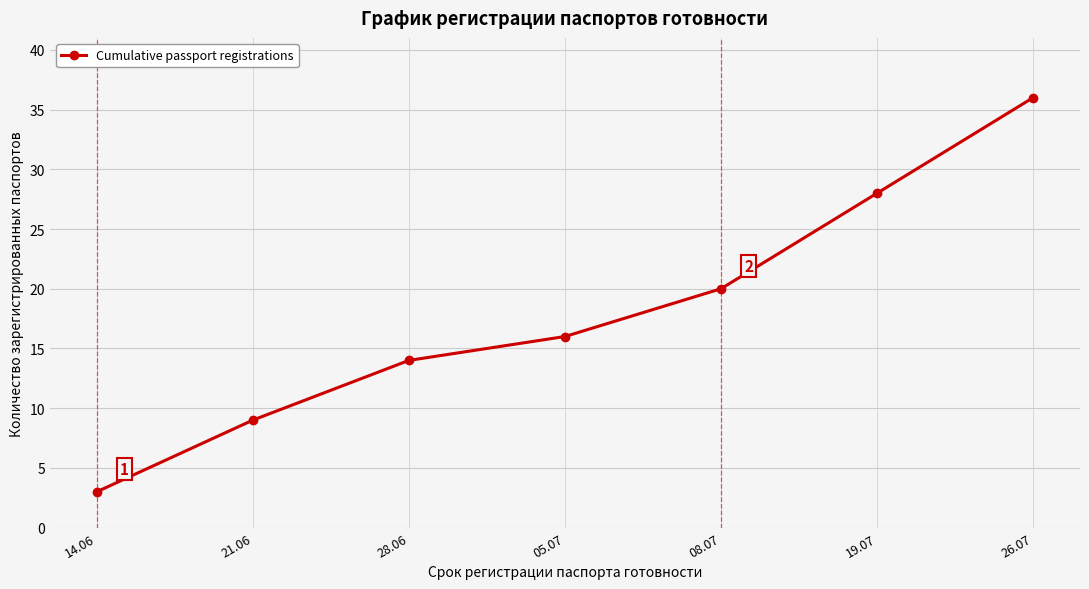

Reading right to left, what are all the values shown in this chart?

26.07=36	19.07=28	08.07=20	05.07=16	28.06=14	21.06=9	14.06=3